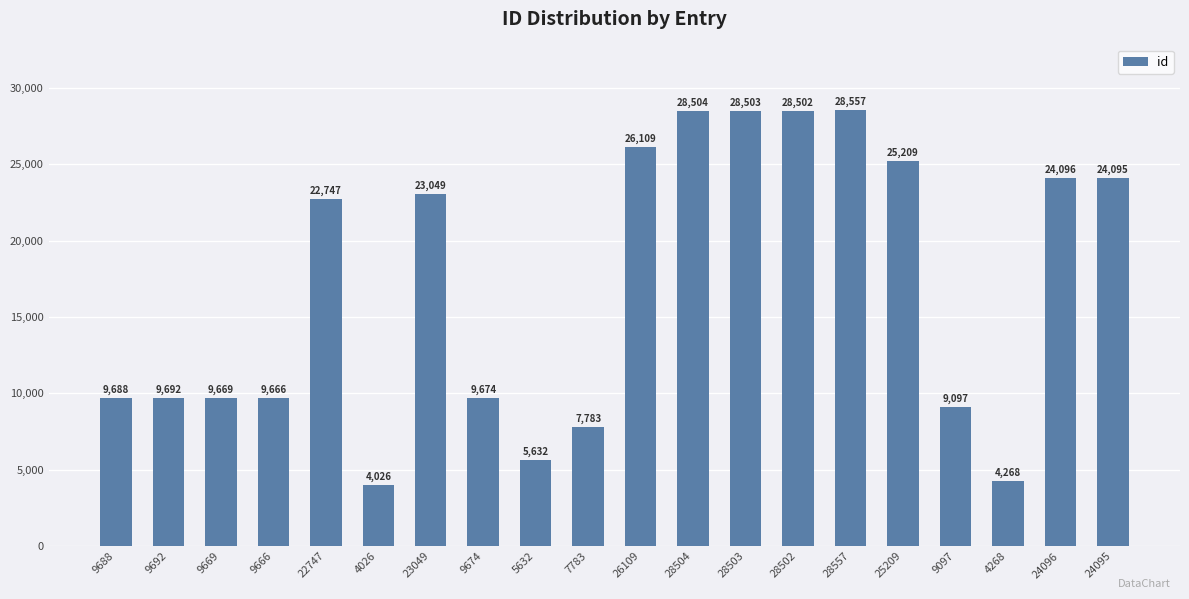

Read the value at 9692, to the nearest 10.

9690